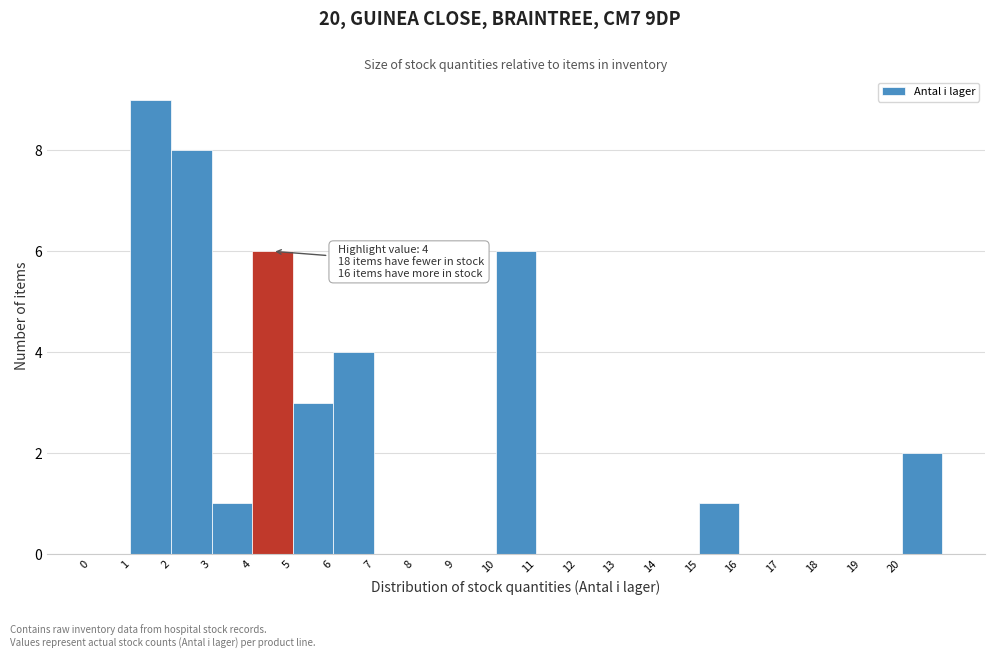

Over which range of the x-axis is the bar tallest?

1 to 2